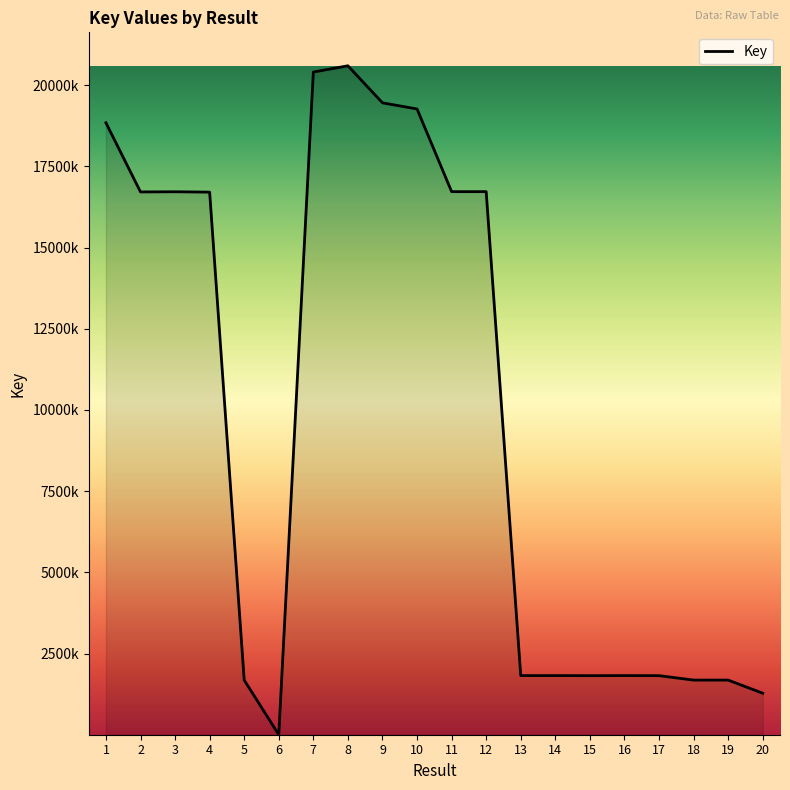

True or false: there are more than 2 points higher than both neighbors.

True